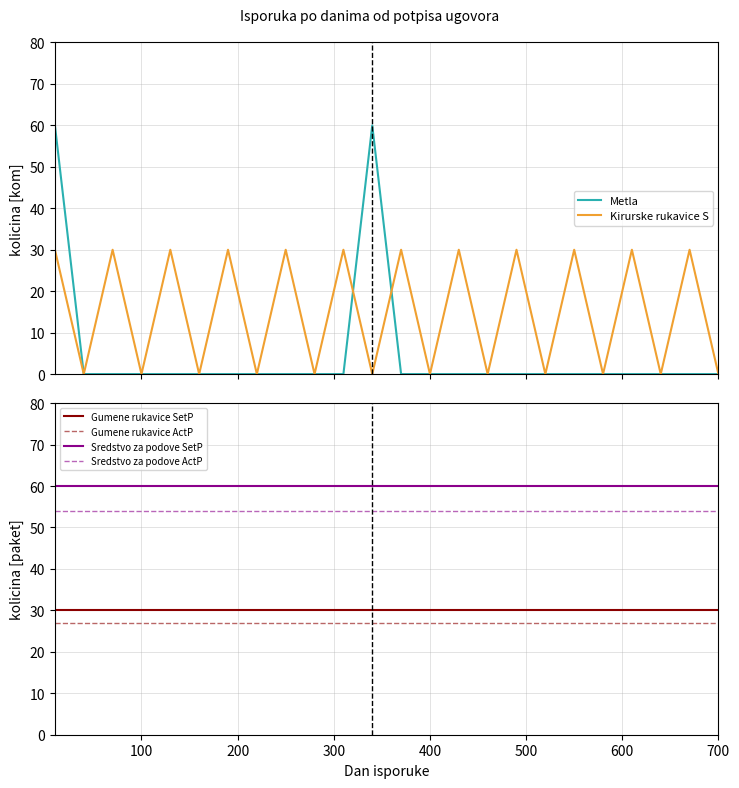

Does the chart display data point markers on the line(s)?

No